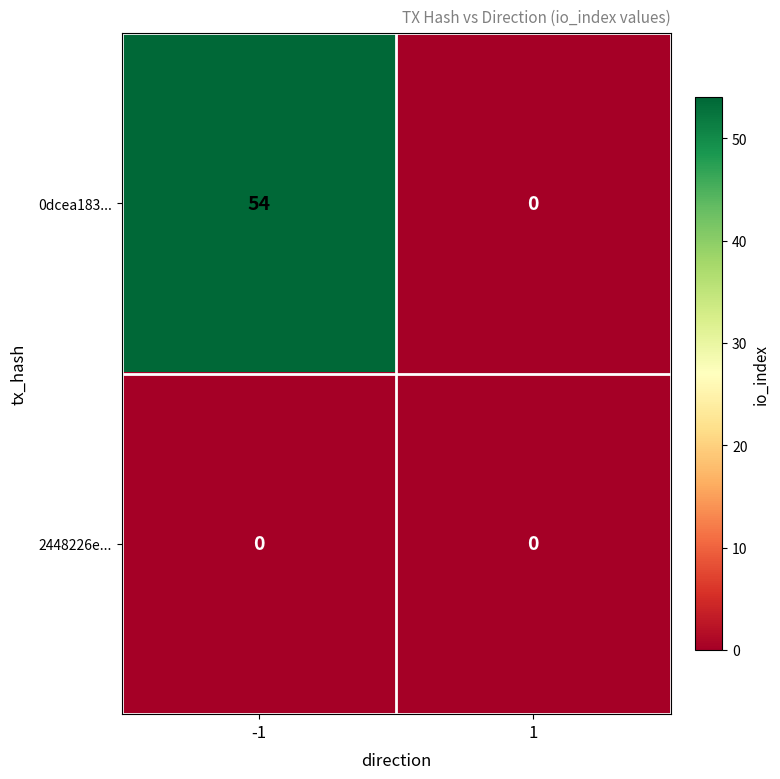

Which category has the highest value across all series?

-1